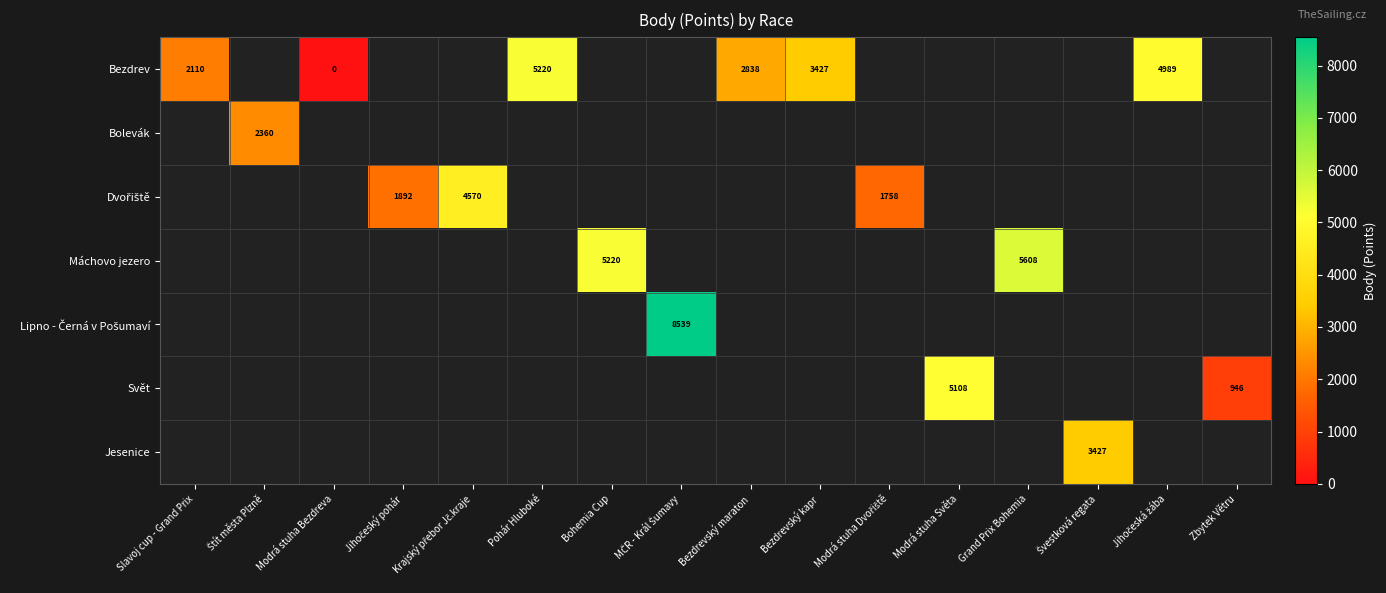

The Máchovo jezero series shows 5608 at Grand Prix Bohemia. True or false?

True